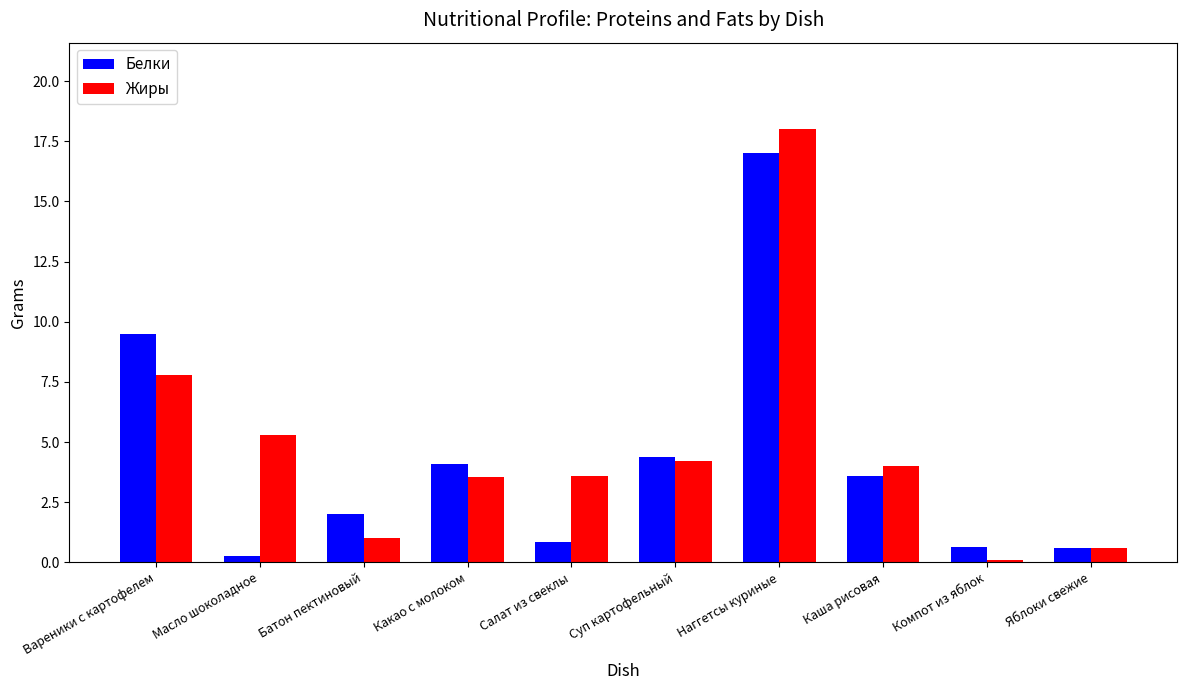

What is the highest value of the Жиры series?

18.0